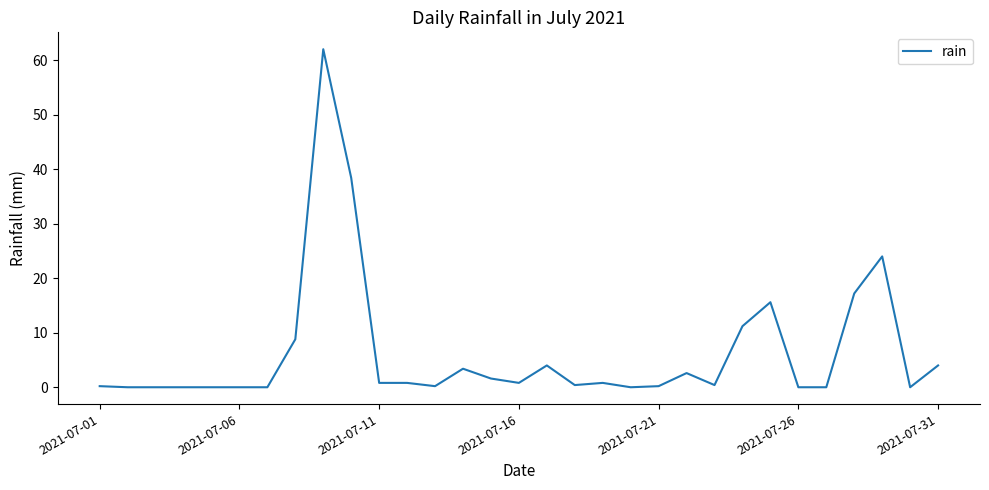

True or false: the data has more than 1 interior local peaks.

True